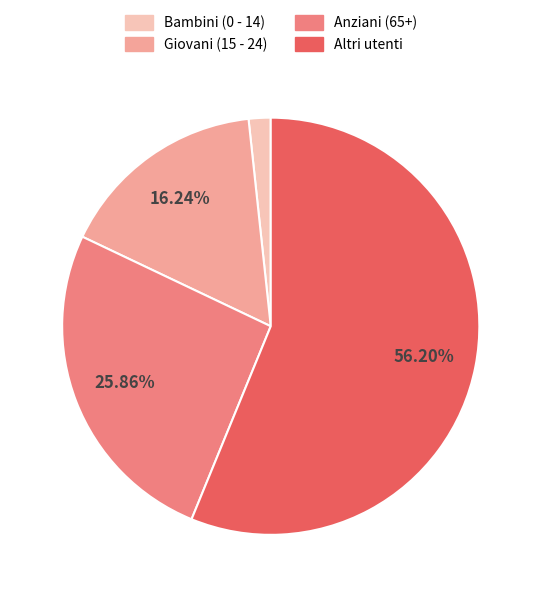

Count the number of slices in the pie.

4